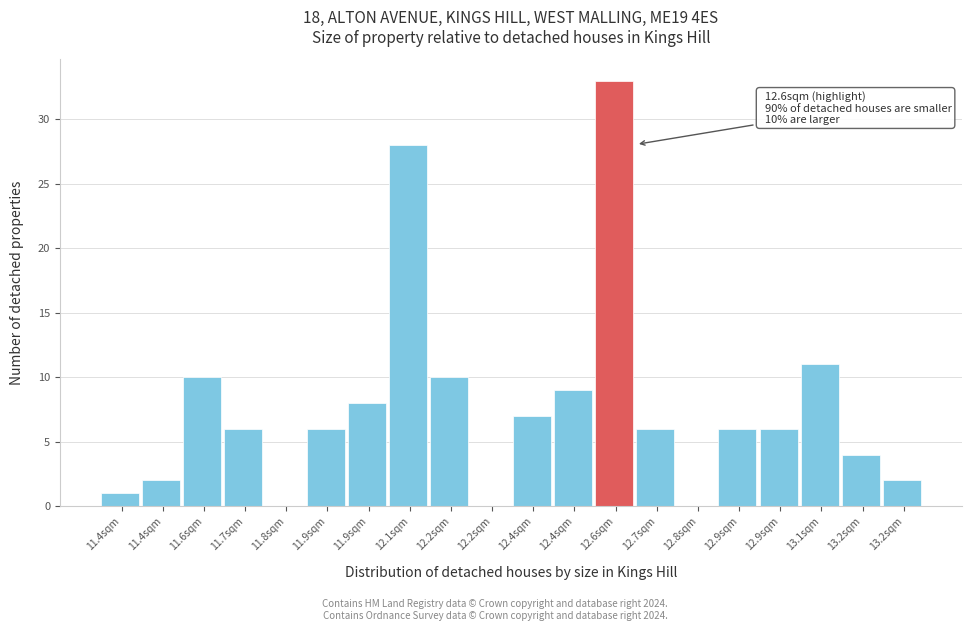

Are the bars horizontal?

No